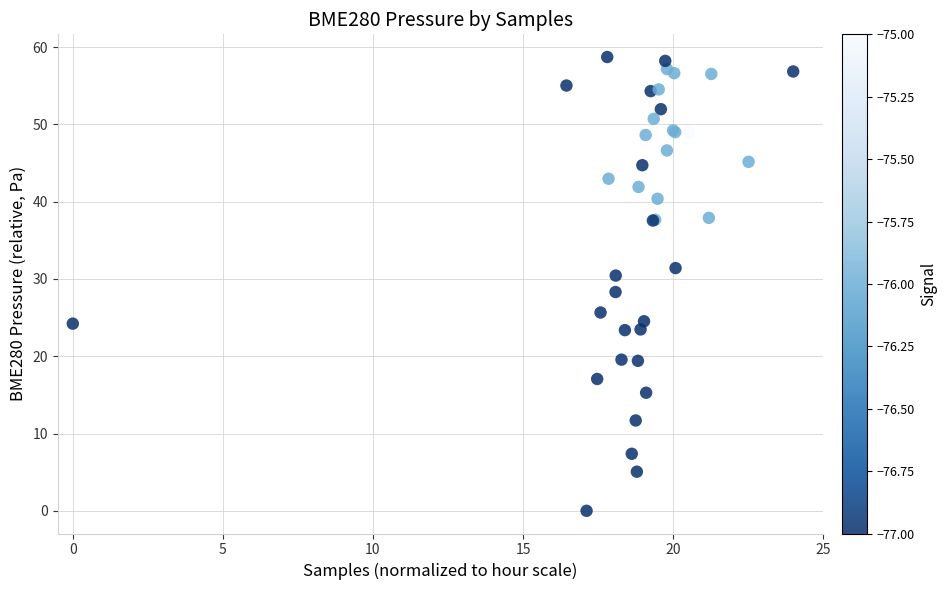

What Y value in the scatter plot is closest to 29?

28.3